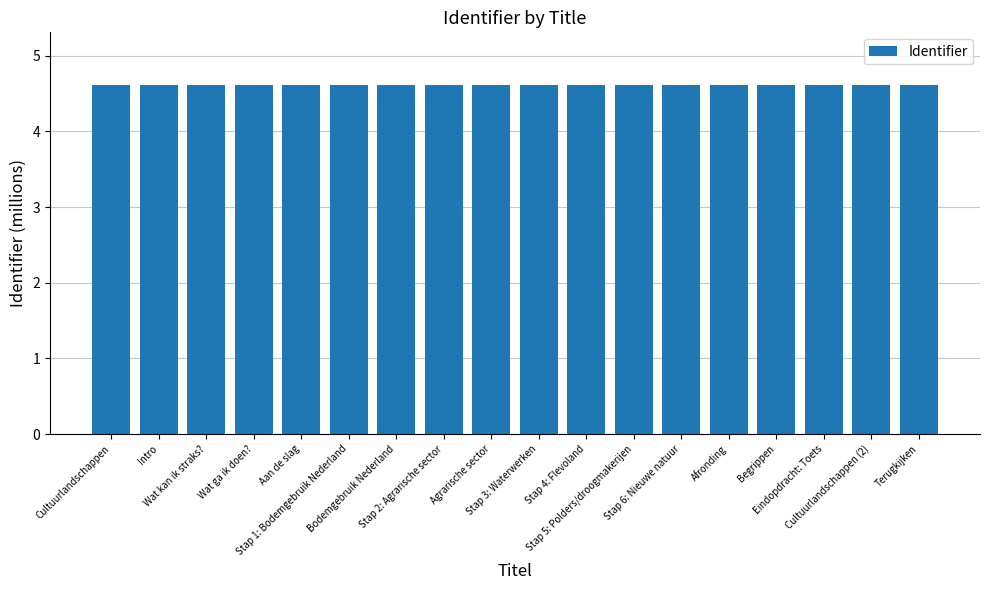

What is the value of the 4th bar from the left?

4.6